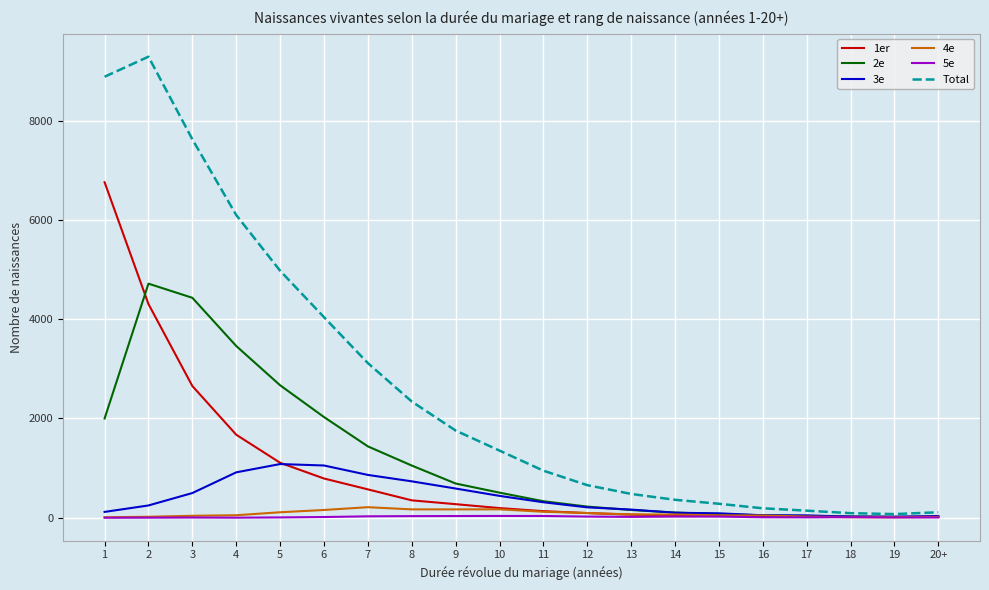

The value of 1er at 6 is 381. True or false?

False